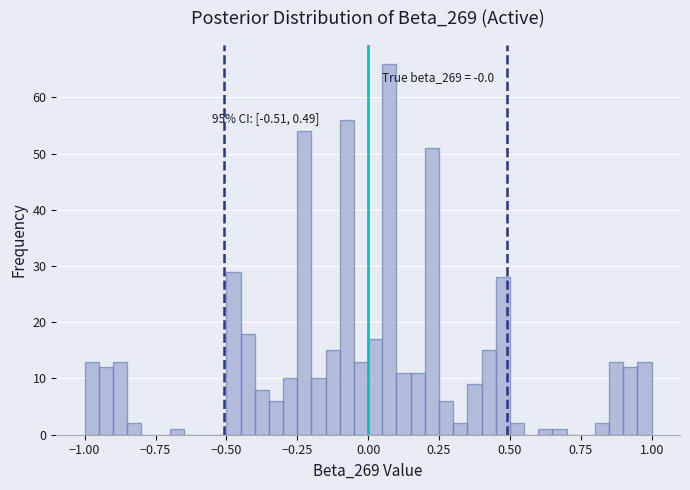

Read against the x-axis, roughly where is the centre of the tallest bar?

0.10